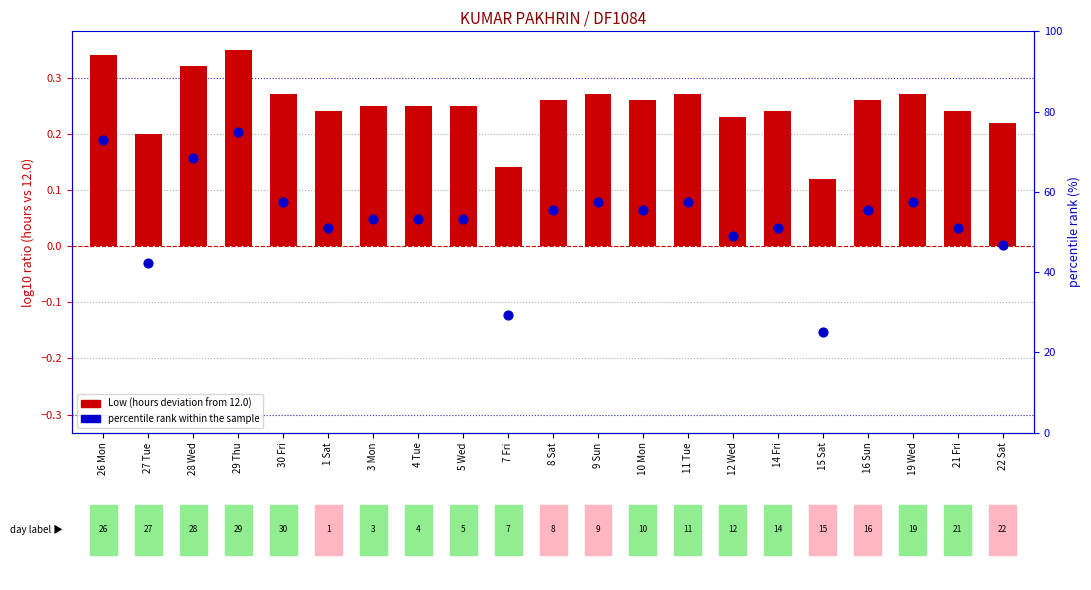

Which series has the largest total across all categories?

percentile rank within the sample